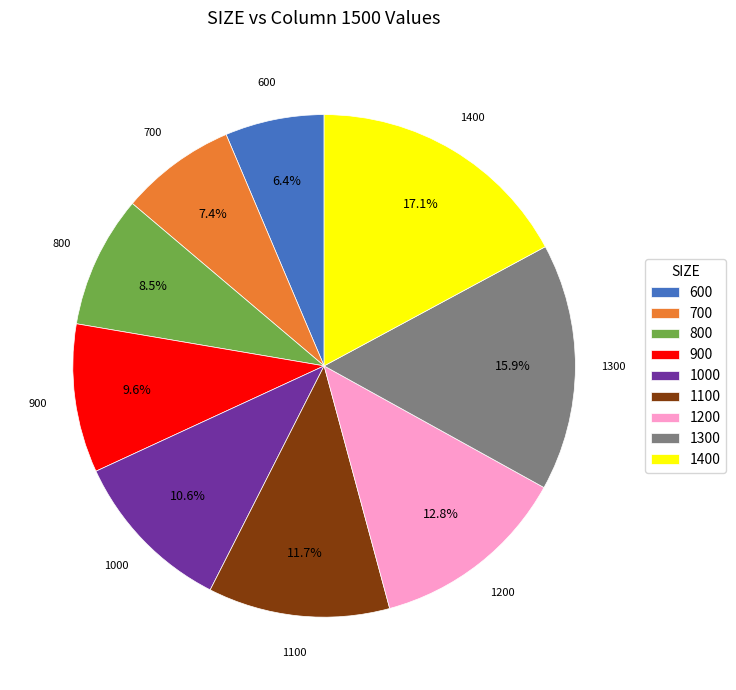

How many segments does this pie chart have?

9